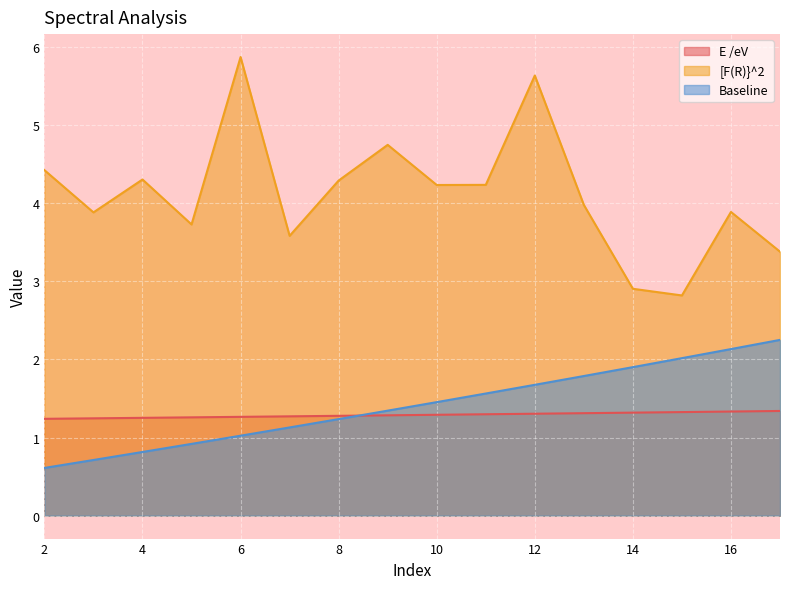

Reading right to left, extract all data points from this chart.

E /eV: 1.3	1.3	1.3	1.3	1.3	1.3	1.3	1.3	1.3	1.3	1.3	1.3	1.3	1.3	1.2	1.2
[F(R)}^2: 3.4	3.9	2.8	2.9	4.0	5.6	4.2	4.2	4.7	4.3	3.6	5.9	3.7	4.3	3.9	4.4
Baseline: 2.3	2.1	2.0	1.9	1.8	1.7	1.6	1.5	1.3	1.2	1.1	1.0	0.9	0.8	0.7	0.6